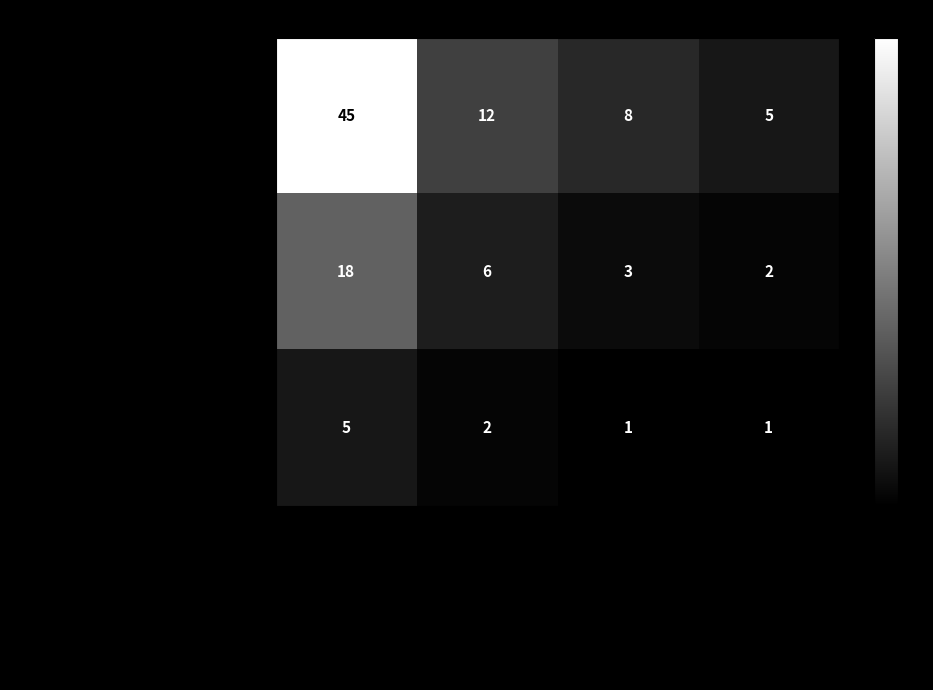

Which series has the largest total across all categories?

Технология машиностроения